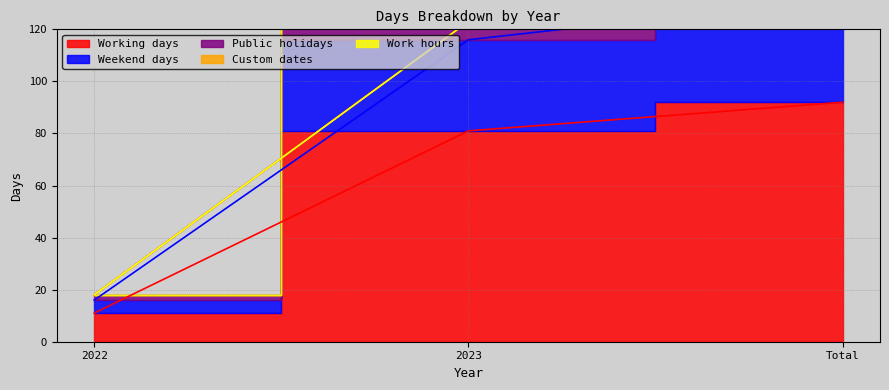

At Total, list the series in order from largest to smallest.

Weekend days, Public holidays, Working days